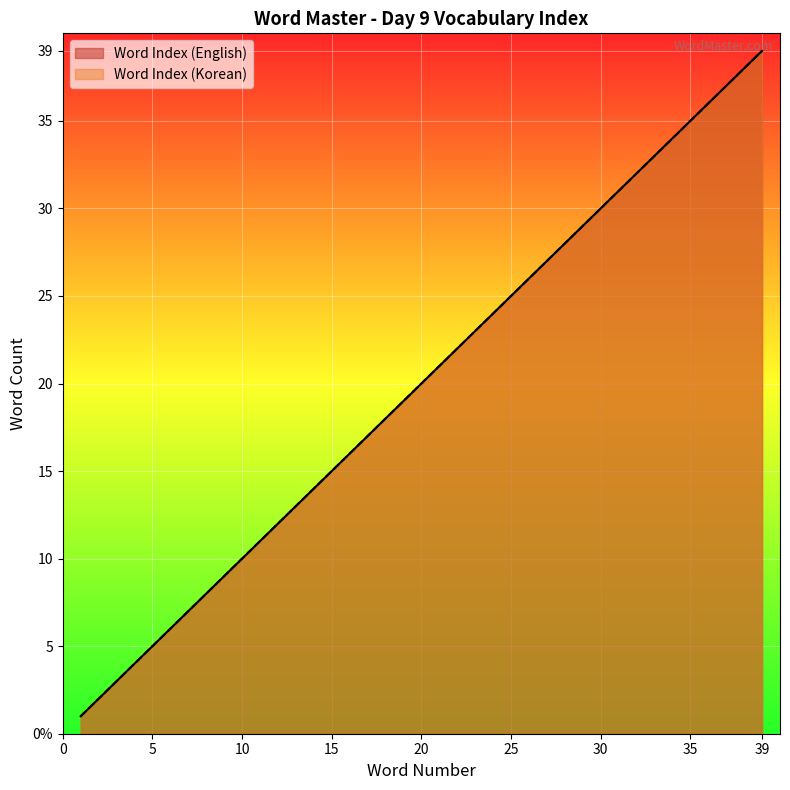

Reading right to left, list all the values displayed in this chart.

Word Index (English): 39	38	37	36	35	34	33	32	31	30	29	28	27	26	25	24	23	22	21	20	19	18	17	16	15	14	13	12	11	10	9	8	7	6	5	4	3	2	1
Word Index (Korean): 39	38	37	36	35	34	33	32	31	30	29	28	27	26	25	24	23	22	21	20	19	18	17	16	15	14	13	12	11	10	9	8	7	6	5	4	3	2	1